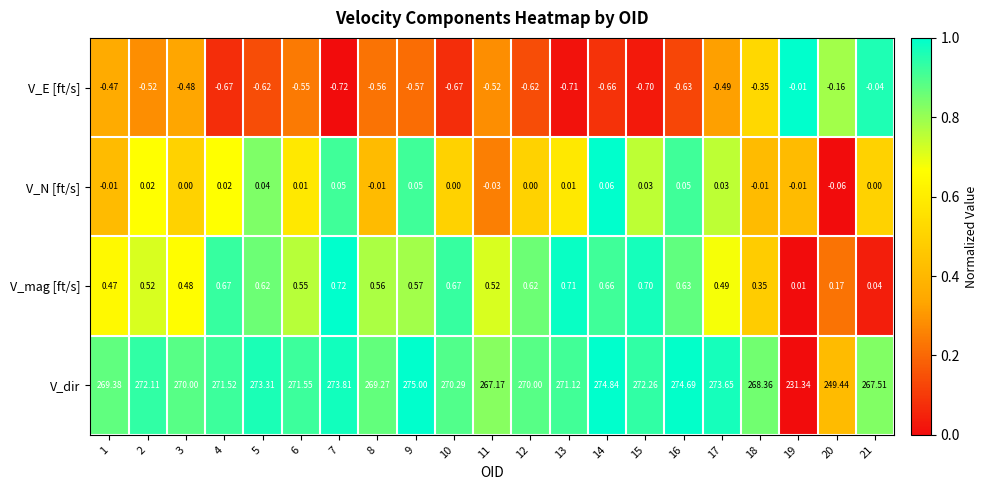

At 12, list the series in order from smallest to largest.

V_E [ft/s], V_N [ft/s], V_mag [ft/s], V_dir